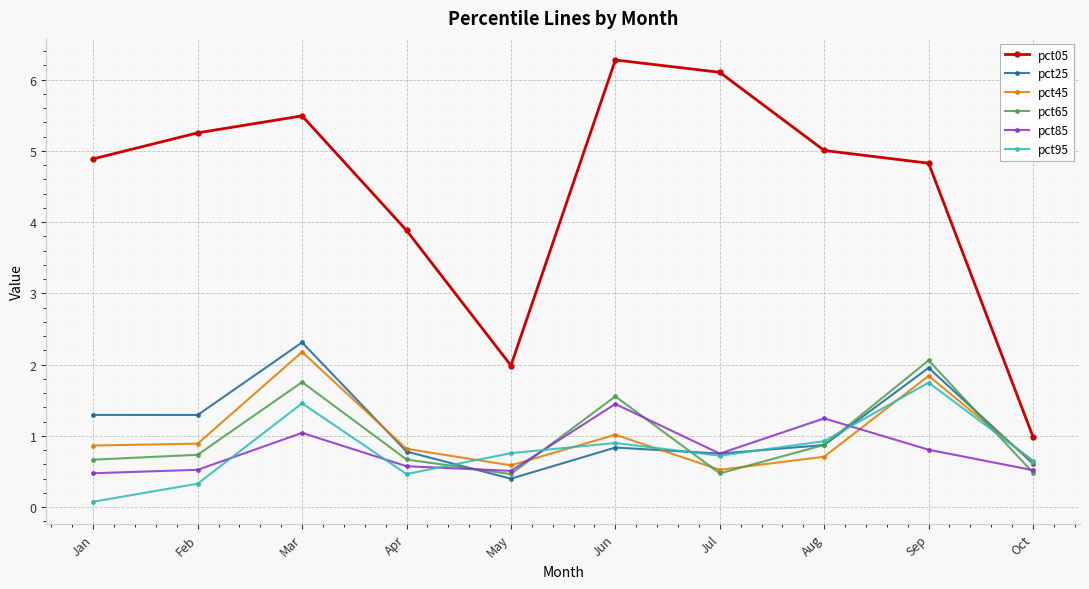

What is the sum of all pct65 values?

9.7